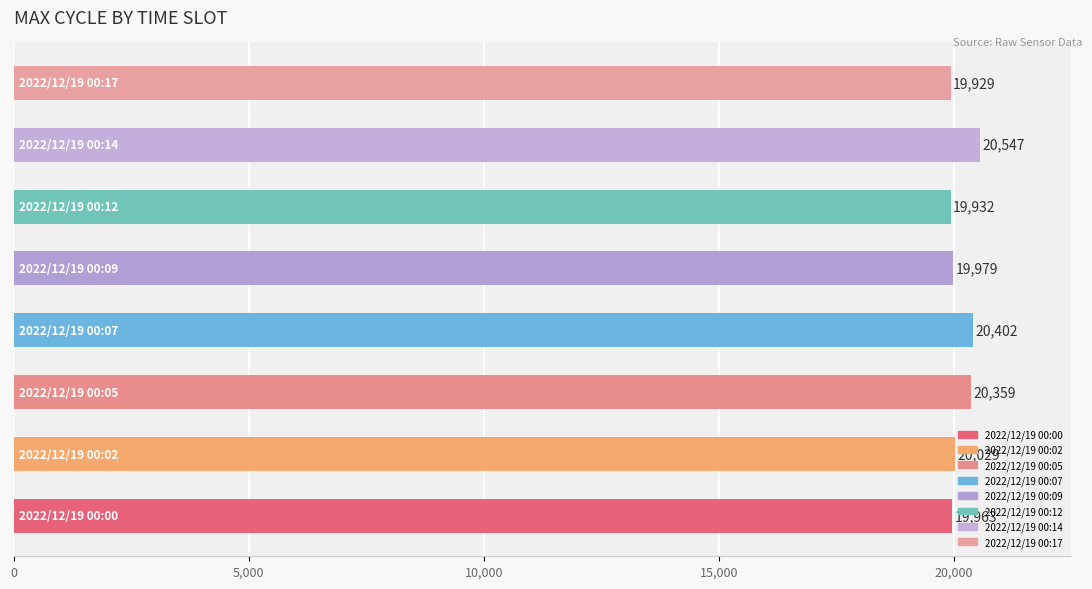

What is the sum of all values?

161140